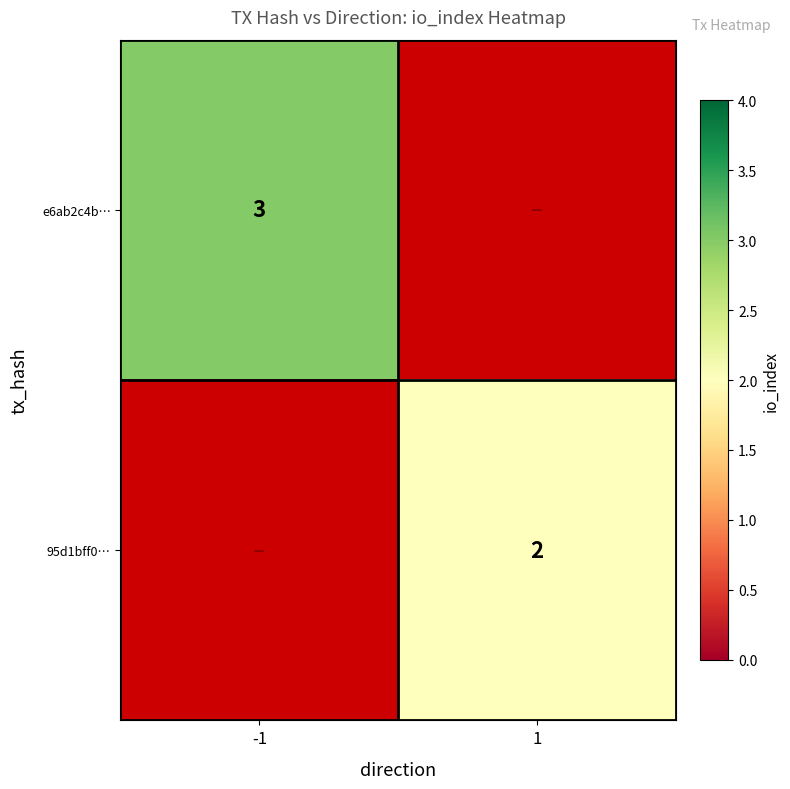

The e6ab2c4b… series shows 3 at -1. True or false?

True